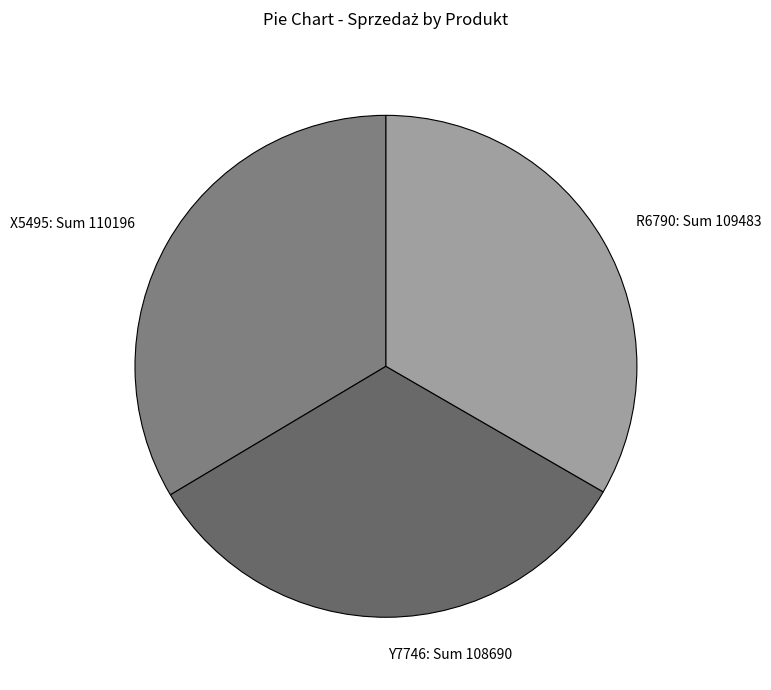

Is the sum of R6790: Sum 109483 and Y7746: Sum 108690 greater than half?

Yes